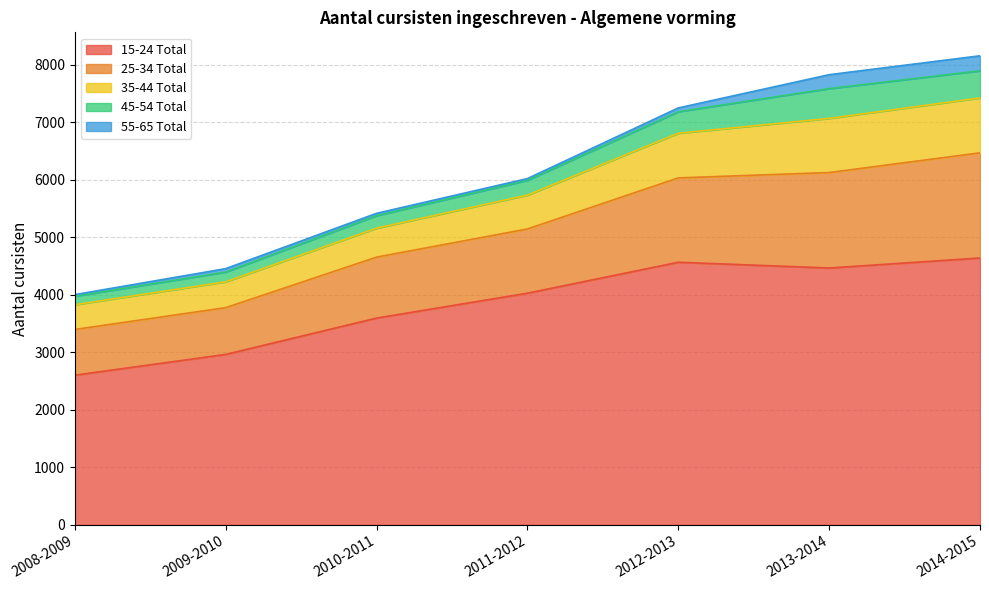

What is the smallest value displayed?

28